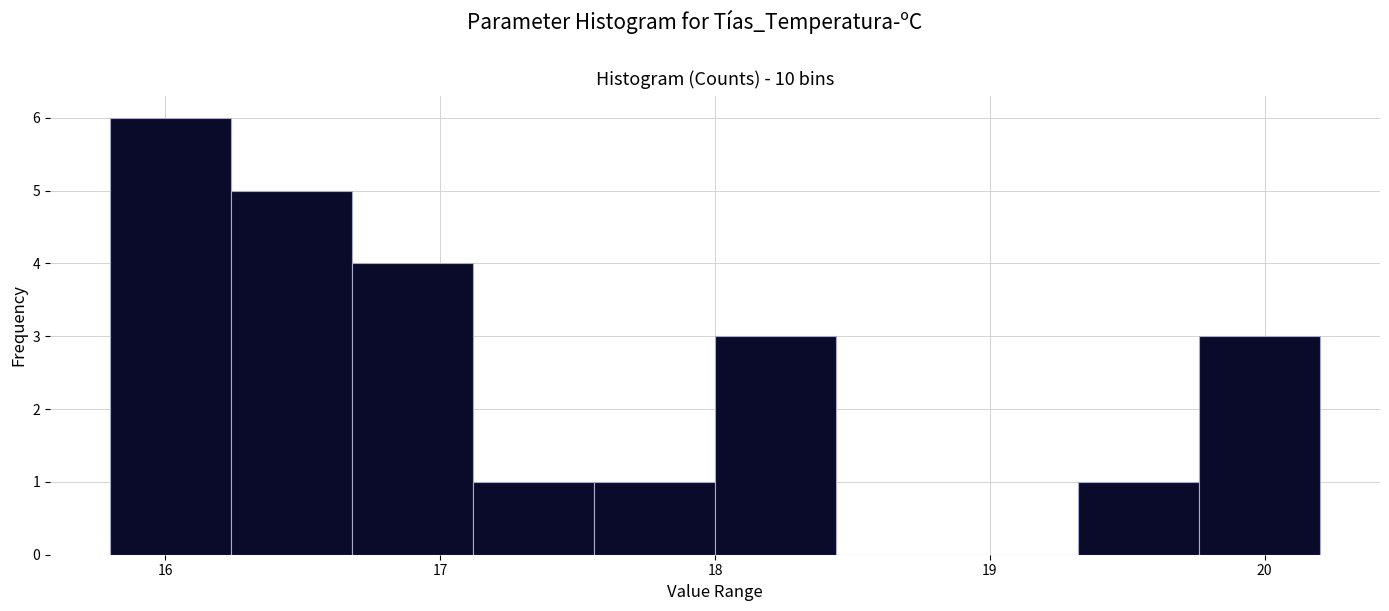

How tall is the bar that spans 19.76 to 20.20 on the x-axis? Neither the bar edges nor the heights are printed on the chart, so give them approximately, as read against the axes.

3